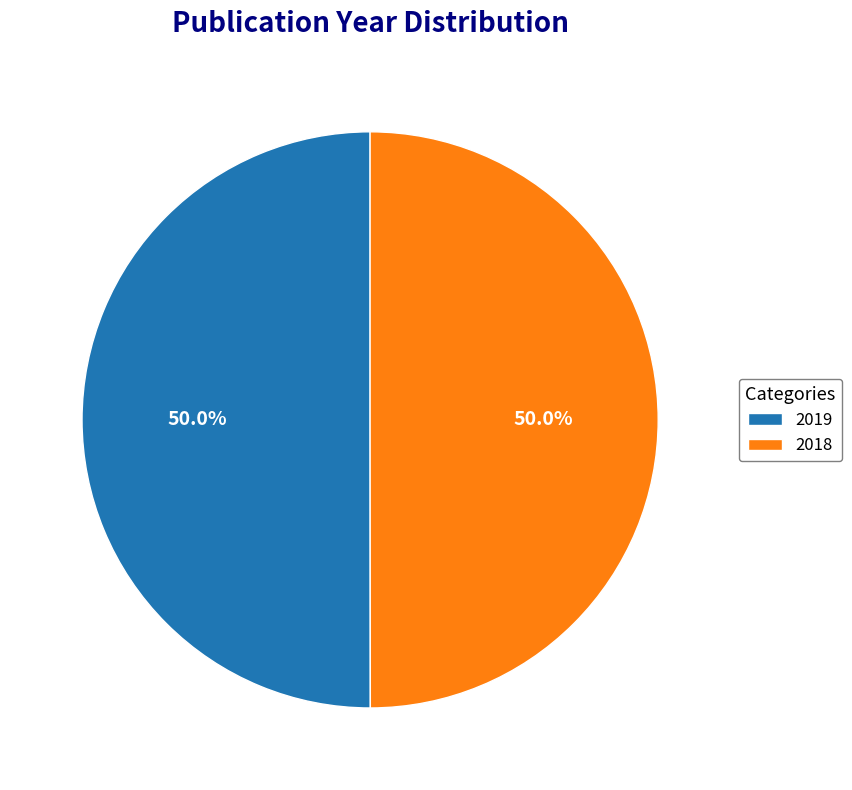

What portion of the pie excludes 2018?

50.0%